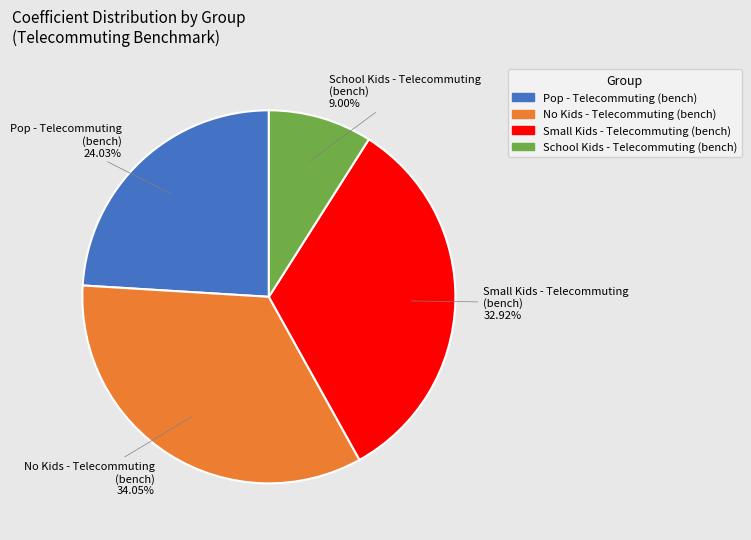

Which slice is the largest?

No Kids - Telecommuting (bench)